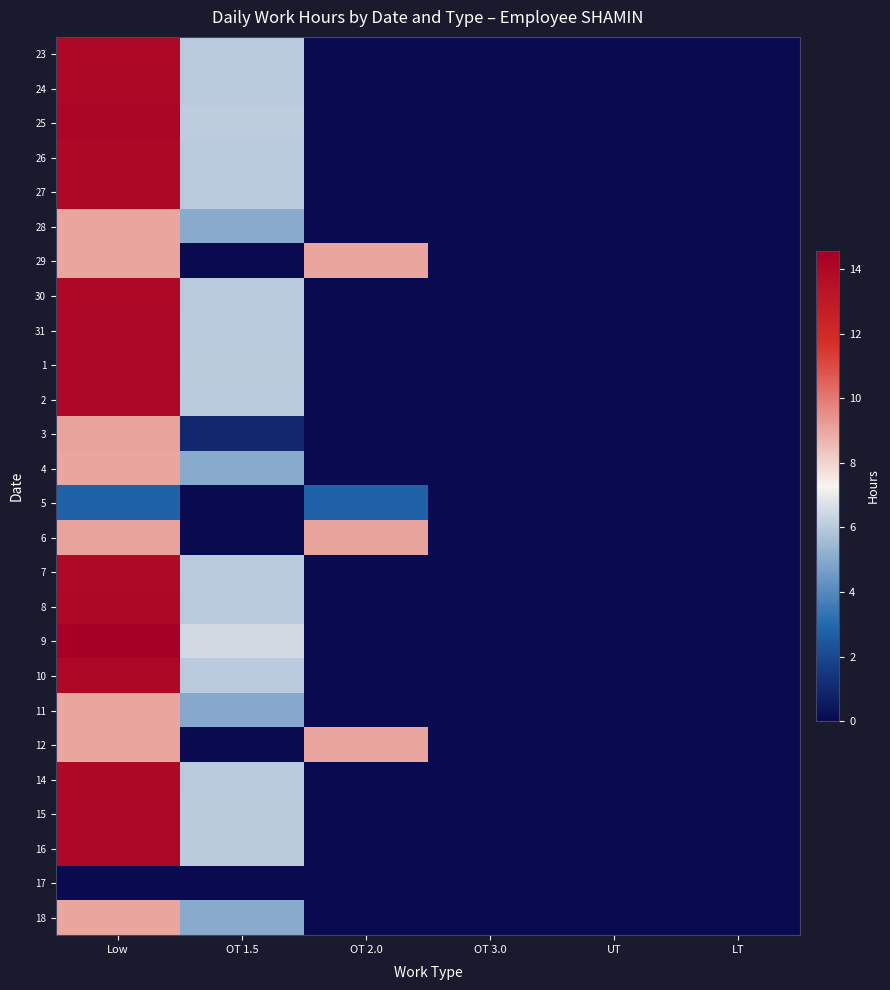

How many data points does each series have?

6